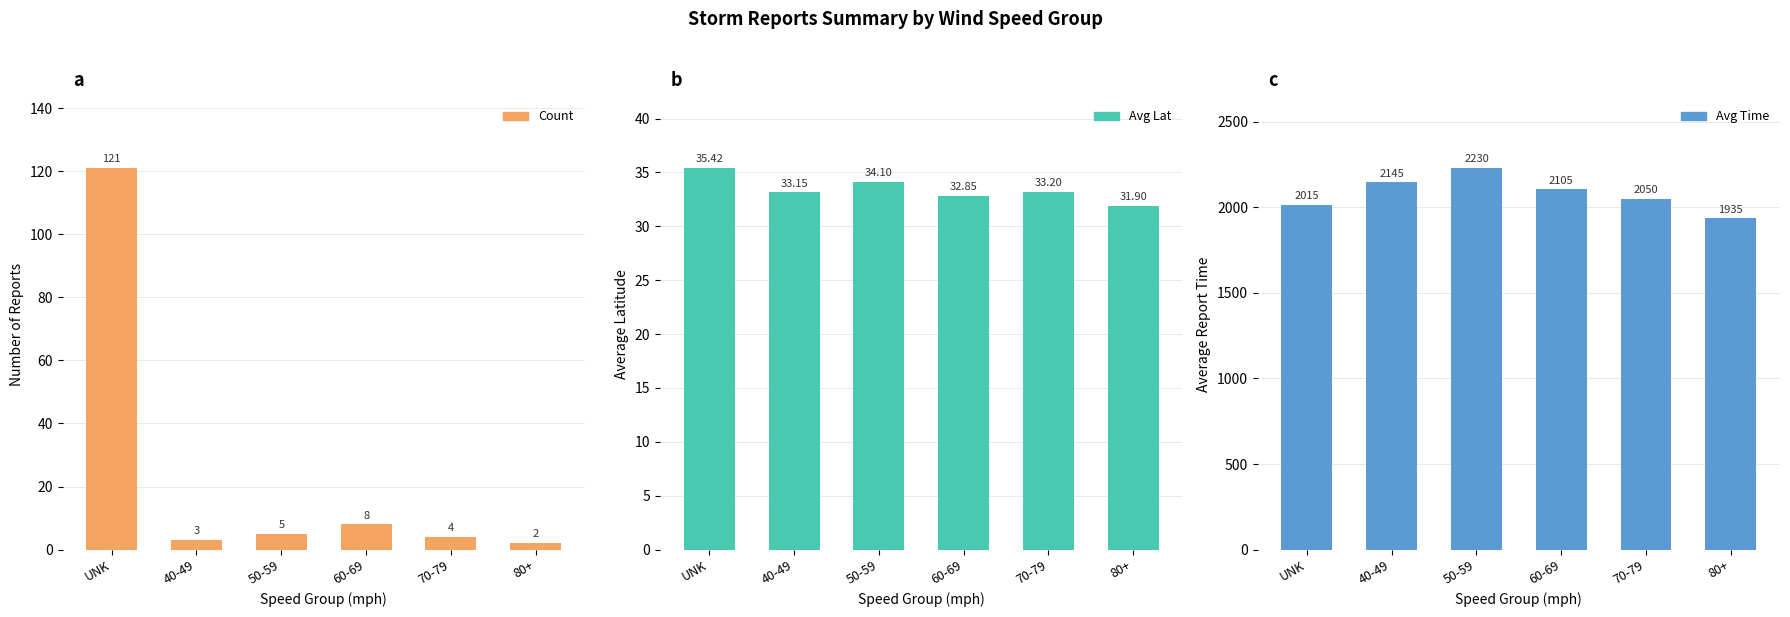

Reading left to right, extract all data points from this chart.

Count: 121.0	3.0	5.0	8.0	4.0	2.0
Avg Lat: 35.4	33.1	34.1	32.9	33.2	31.9
Avg Time: 2015.0	2145.0	2230.0	2105.0	2050.0	1935.0